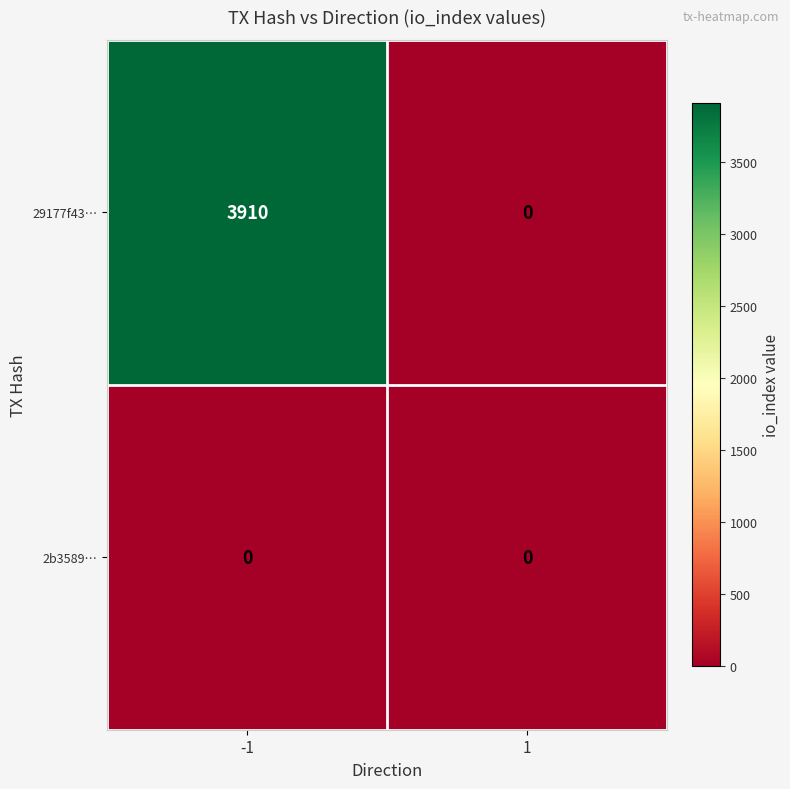

At how many categories does at least one series exceed 1695?

1